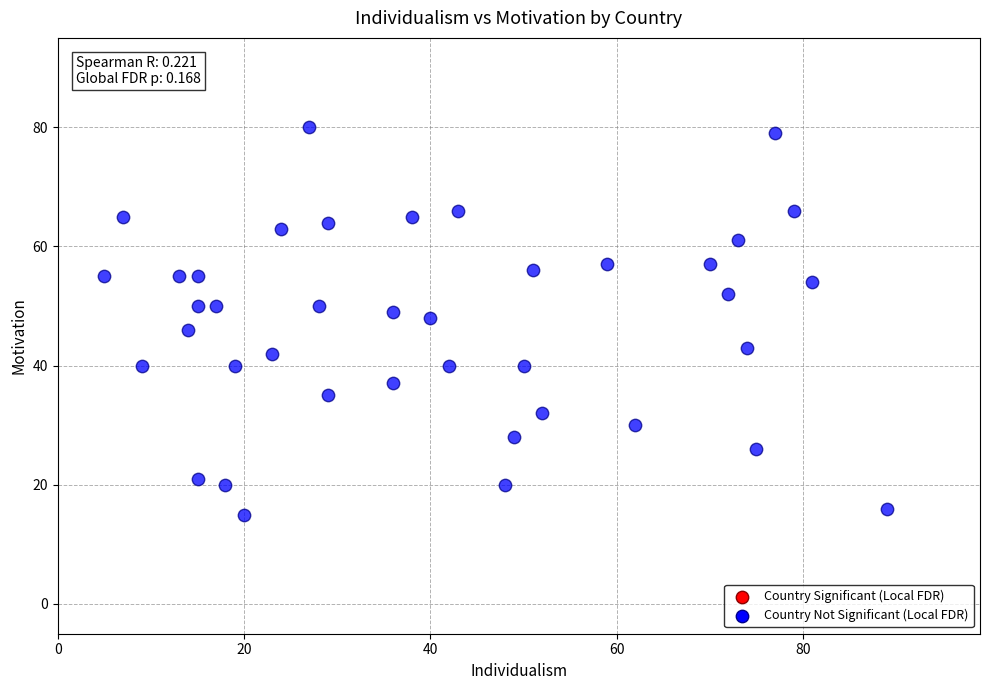

What is the range of X values (max minus min)?

84